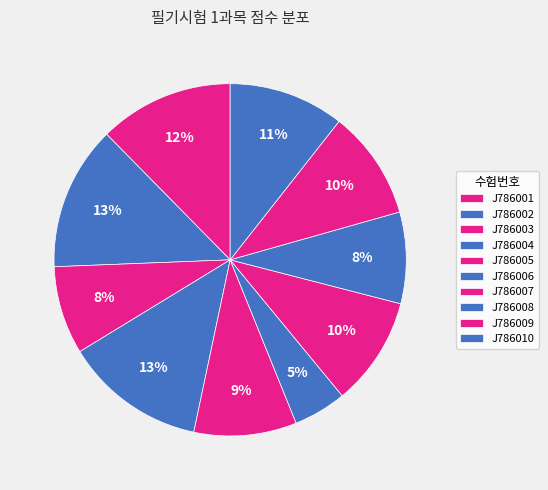

To the nearest percent, what is the difference between the J786001 and J786008 slice percentages?

4%